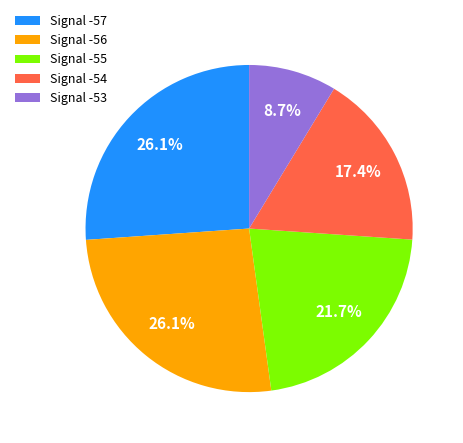

What is the ratio of the value at Signal -53 to the value at Signal -54?

0.5